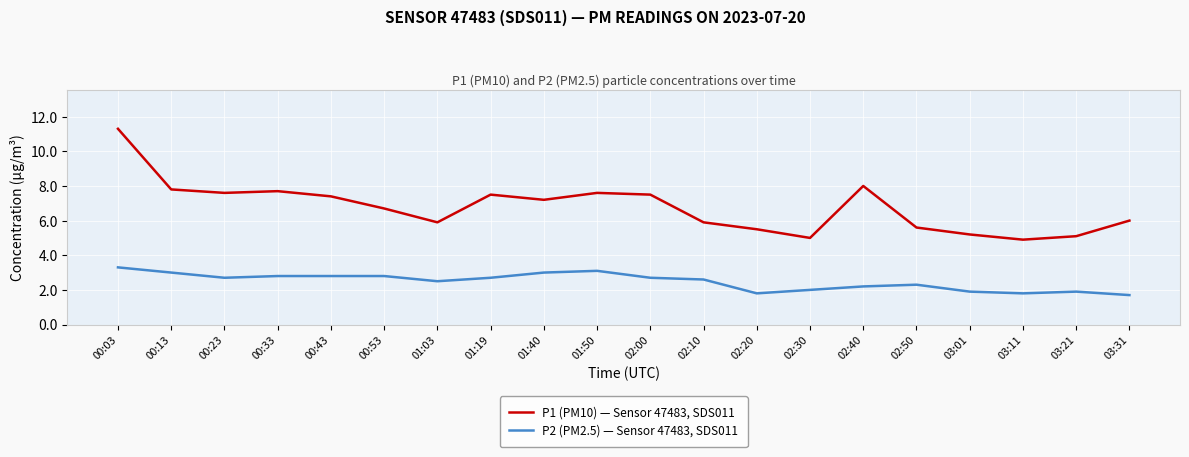

Is the value of P2 (PM2.5) — Sensor 47483, SDS011 at 03:21 greater than the value of P1 (PM10) — Sensor 47483, SDS011 at 00:13?

No